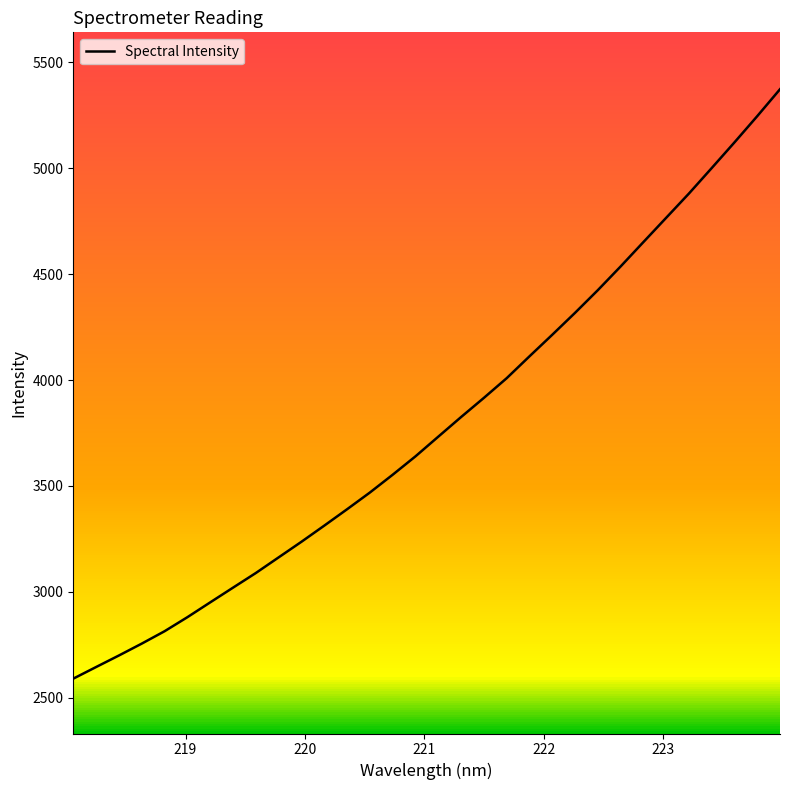

What is the greatest value displayed?

5373.5